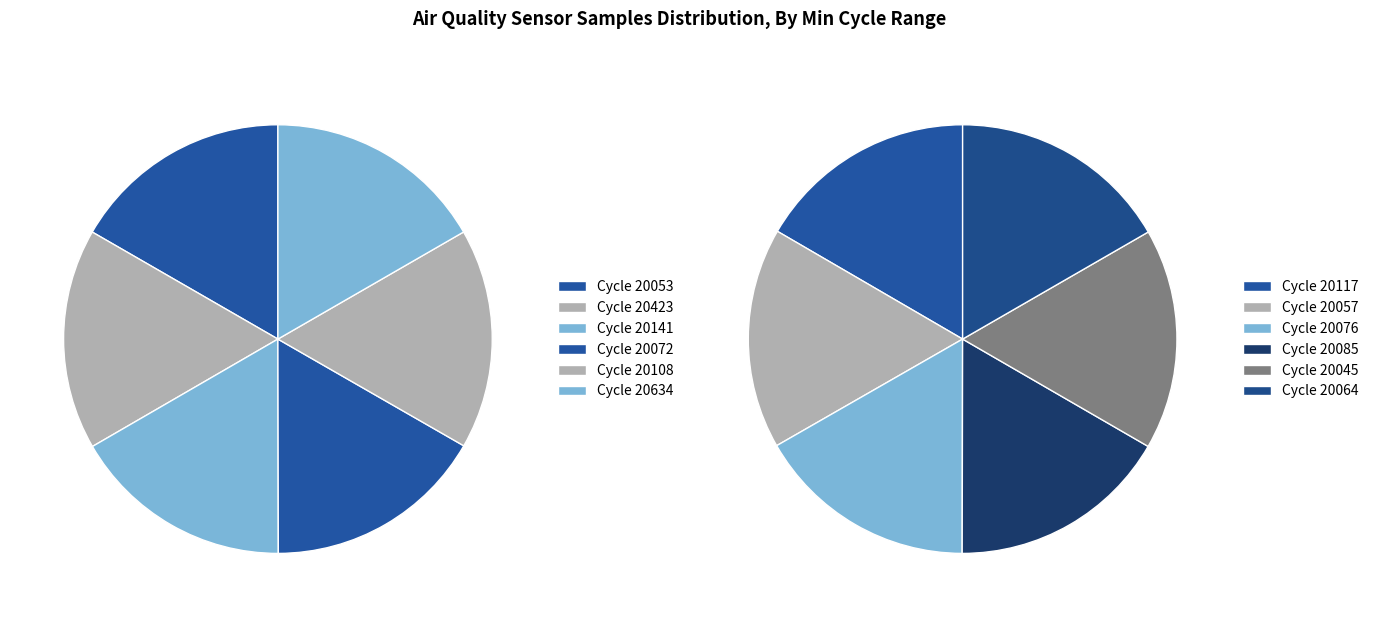

How much of the chart is everything except 10?

91.7%